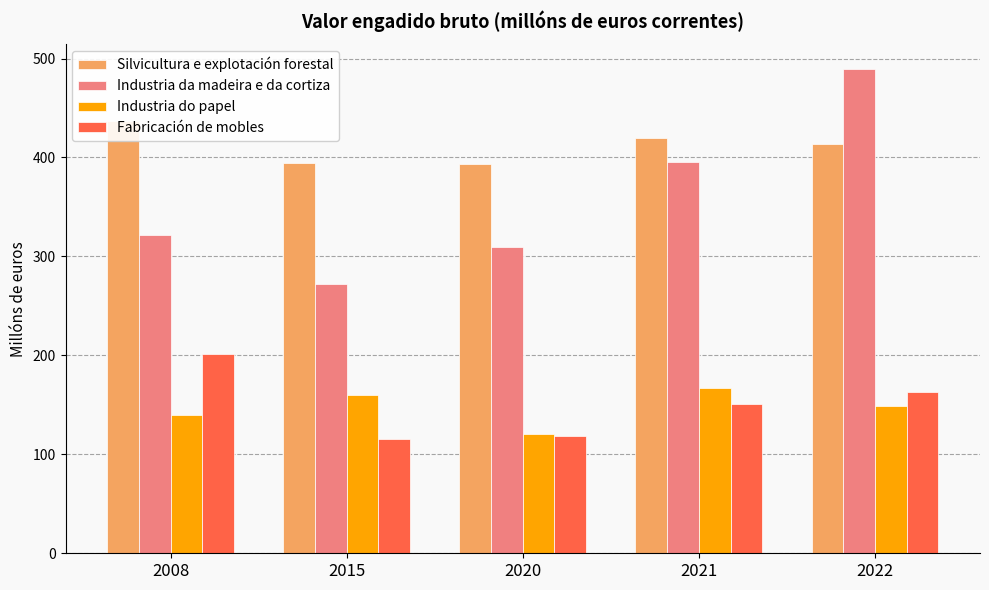

At which label is Industria da madeira e da cortiza closest to 380?

2021